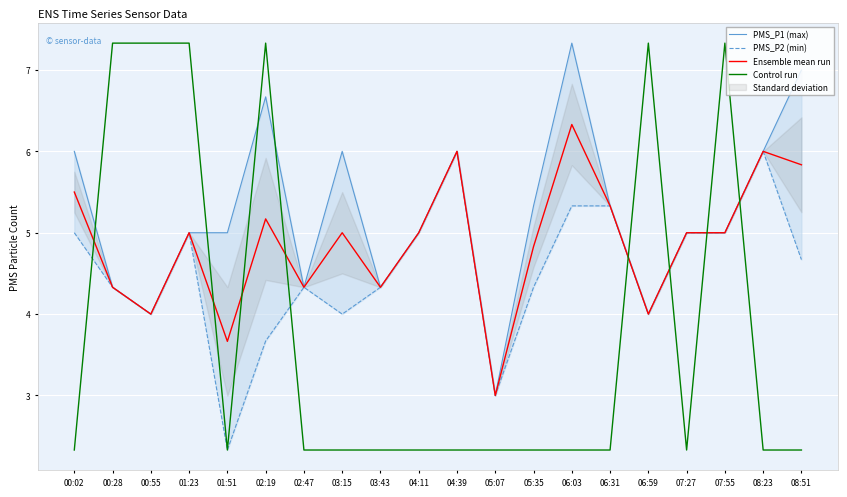

How many distinct data groups are displayed?

4